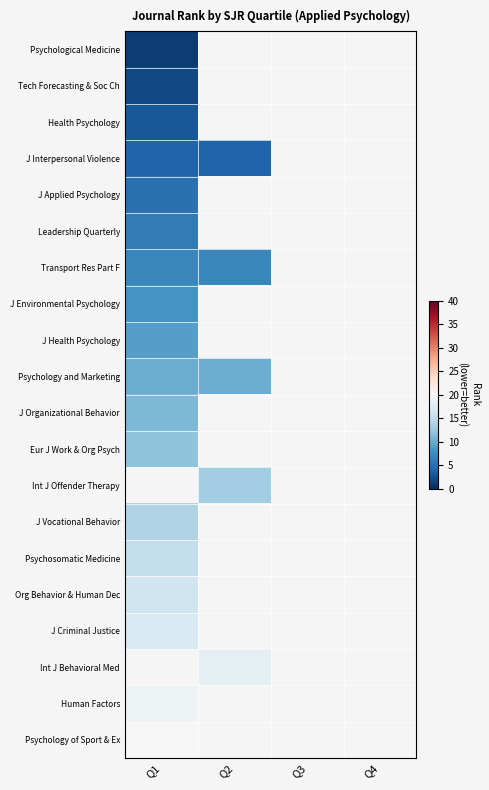

At Q2, list the series in order from smallest to largest.

Psychological Medicine, Tech Forecasting & Soc Ch, Health Psychology, J Interpersonal Violence, J Applied Psychology, Leadership Quarterly, Transport Res Part F, J Environmental Psychology, J Health Psychology, Psychology and Marketing, J Organizational Behavior, Eur J Work & Org Psych, Int J Offender Therapy, J Vocational Behavior, Psychosomatic Medicine, Org Behavior & Human Dec, J Criminal Justice, Int J Behavioral Med, Human Factors, Psychology of Sport & Ex